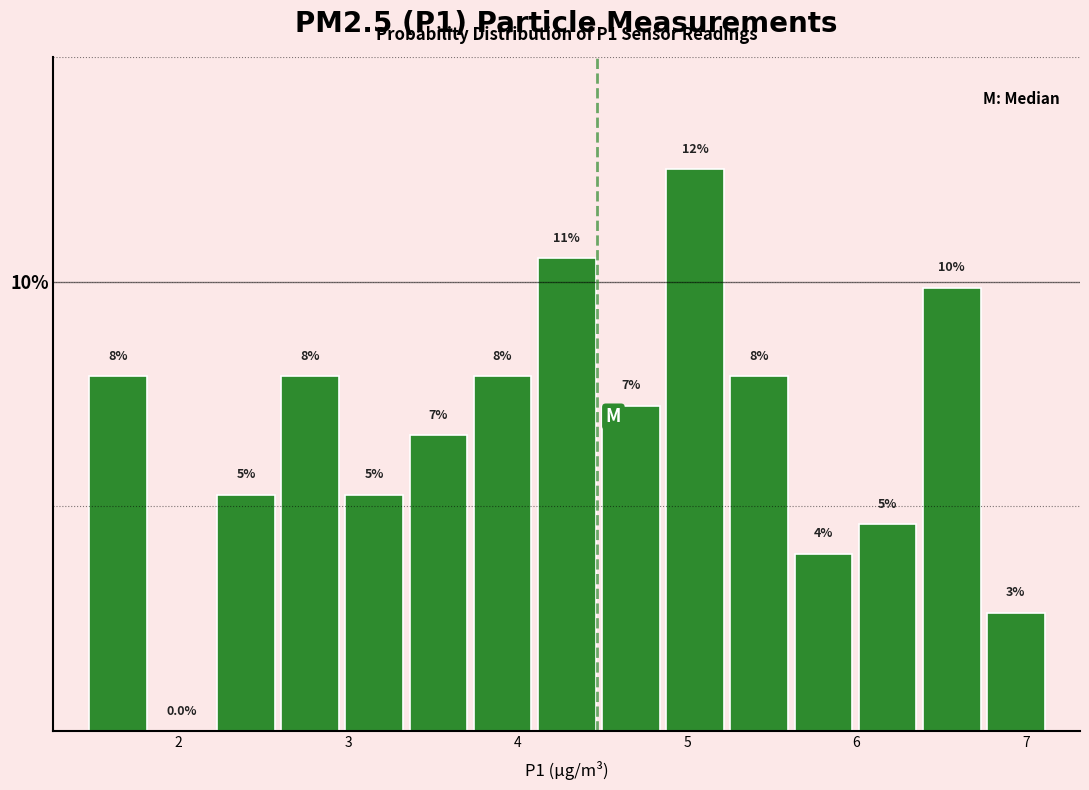

Around what value on the x-axis is the tallest bar? Give the approximate position of its centre, as read against the axis.

5.0